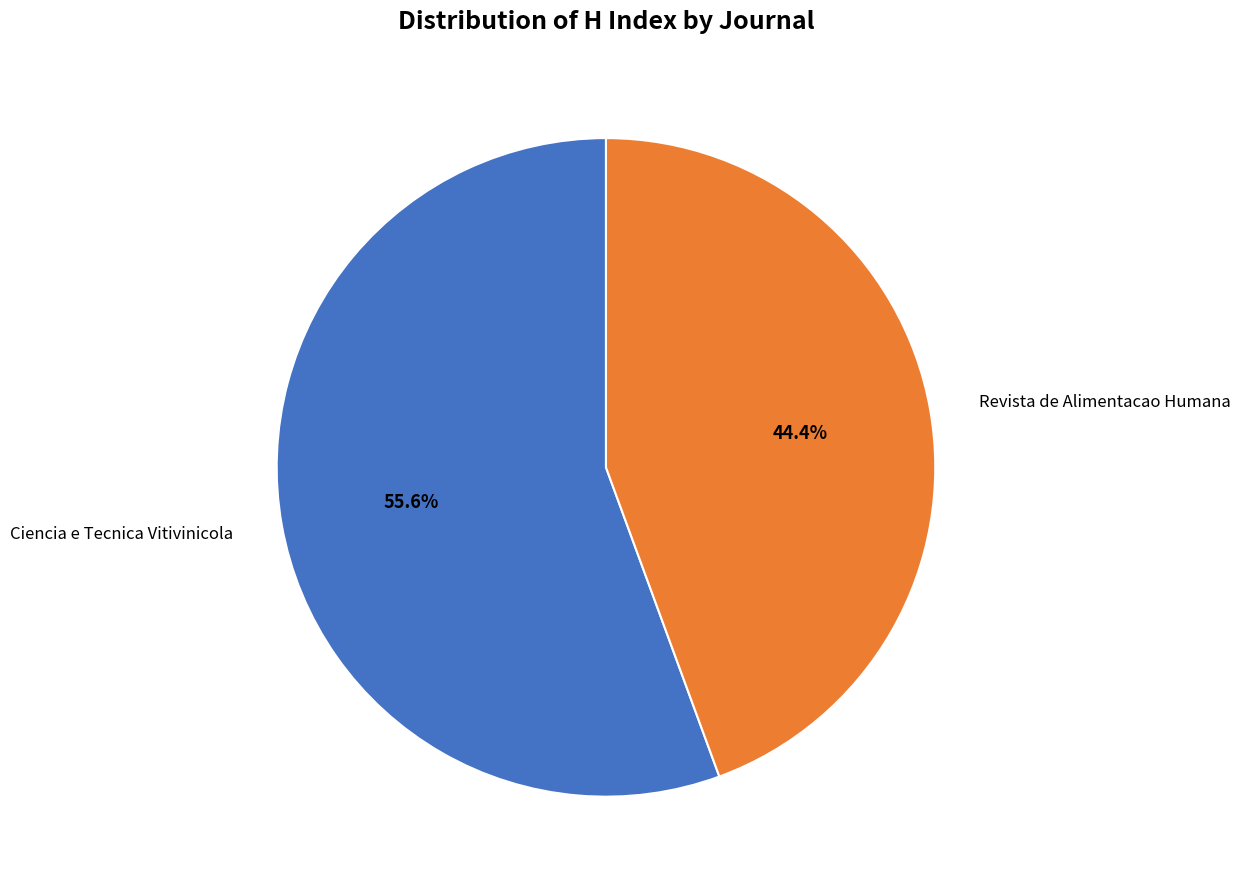

Is there any slice that represents more than half of the pie?

Yes